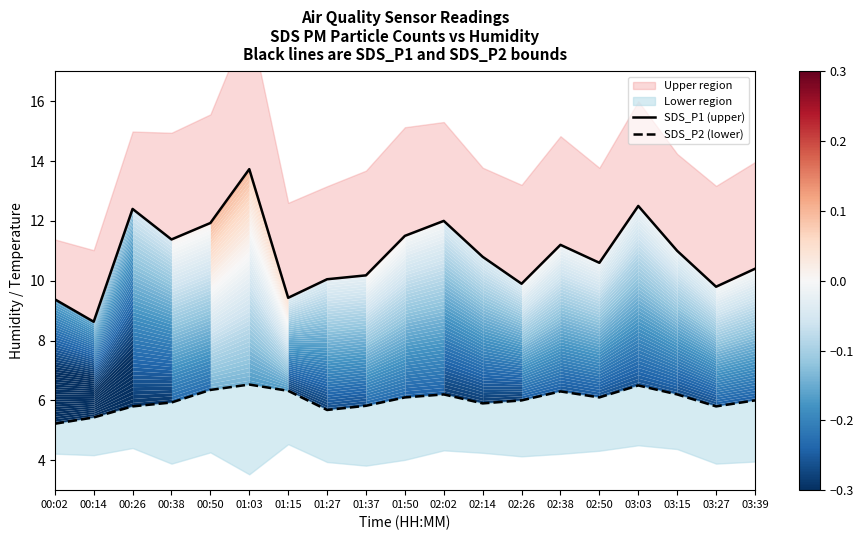

The value of SDS_P1 (upper) at 00:38 is 11.4. True or false?

True